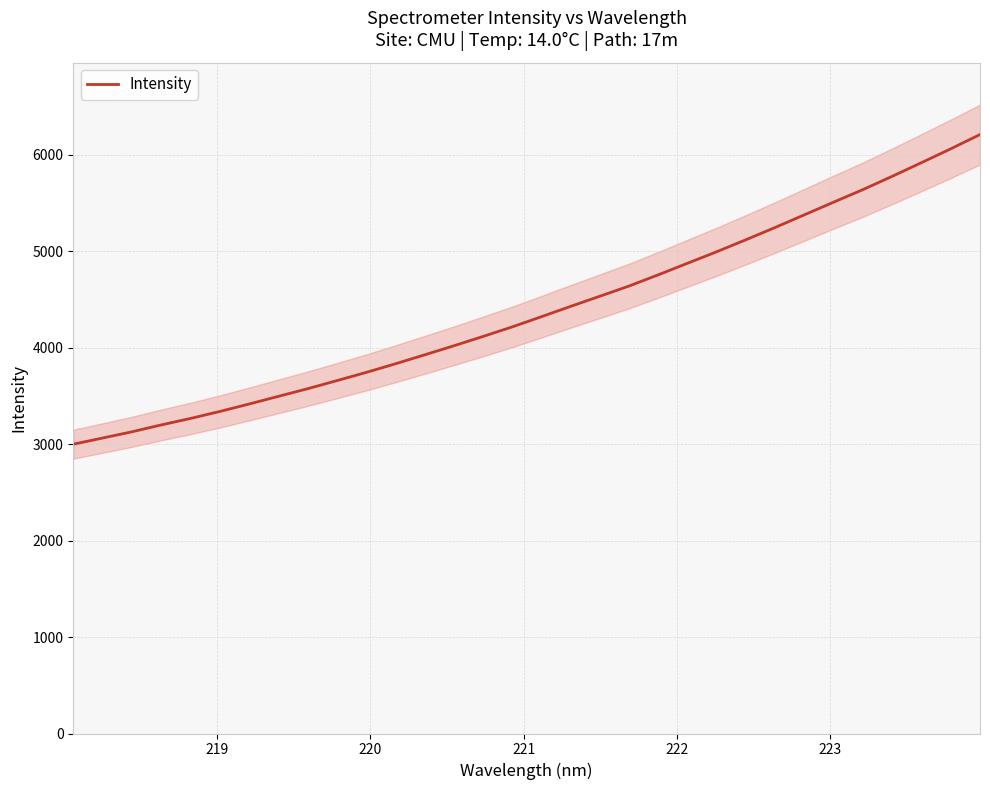

What is the smallest value displayed?

2998.3